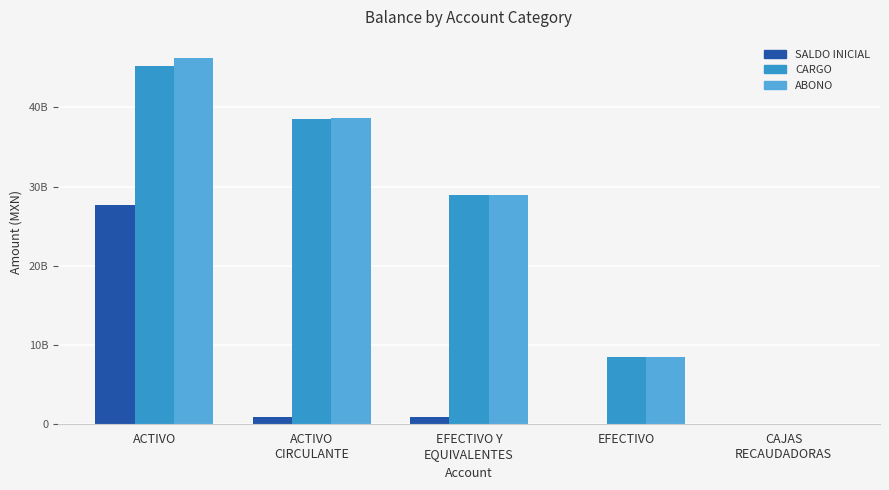

At which label does ABONO first exceed 28957143093?

ACTIVO